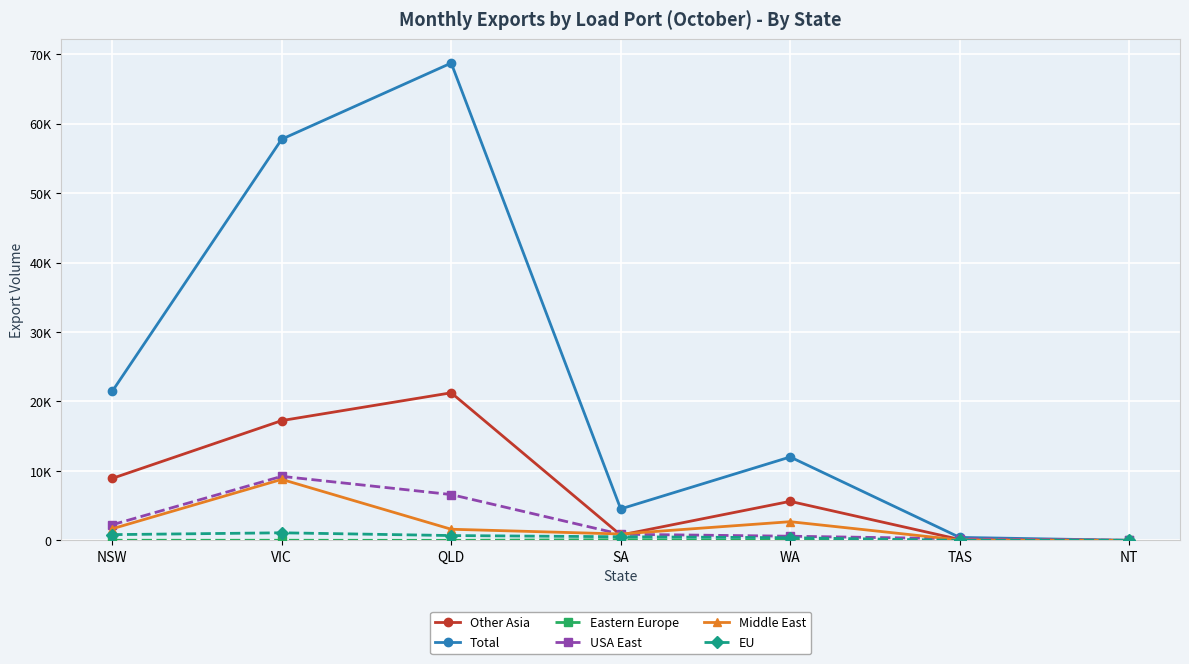

Which series changed the most between VIC and NT?

Total